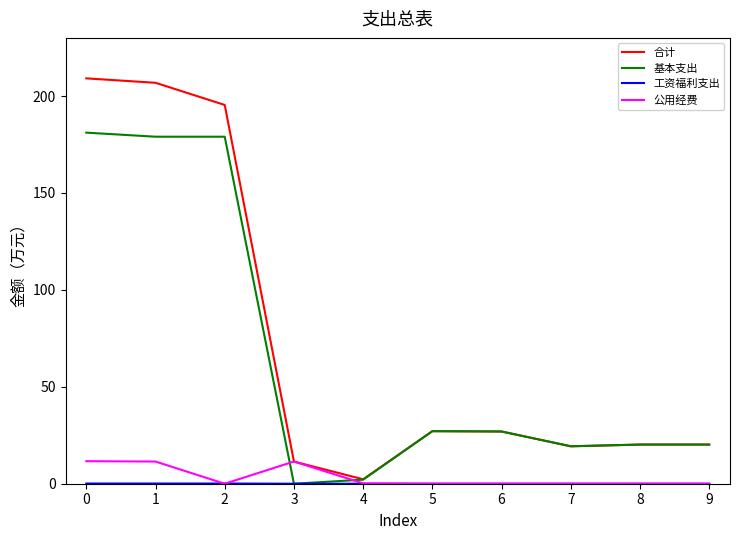

Is it true that 合计 equals 2.3 at 4?

True